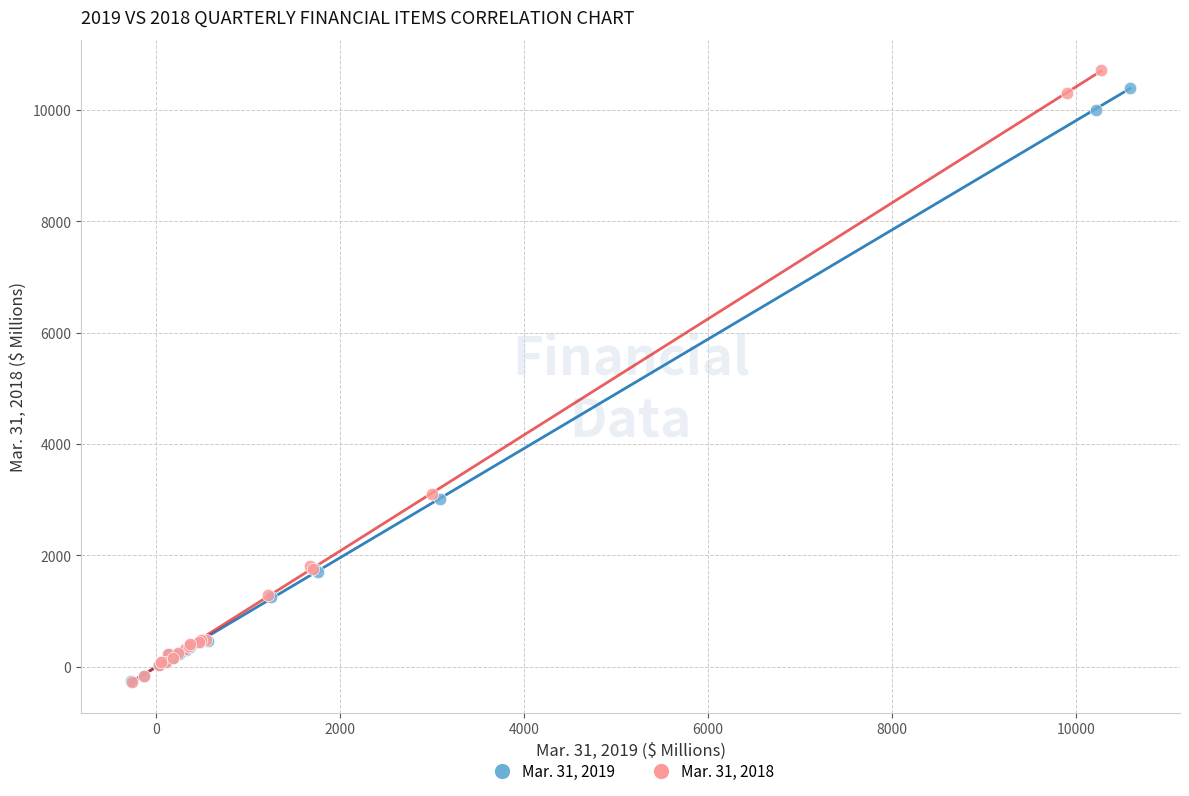

What are all the series names shown in the legend?

Mar. 31, 2019, Mar. 31, 2018